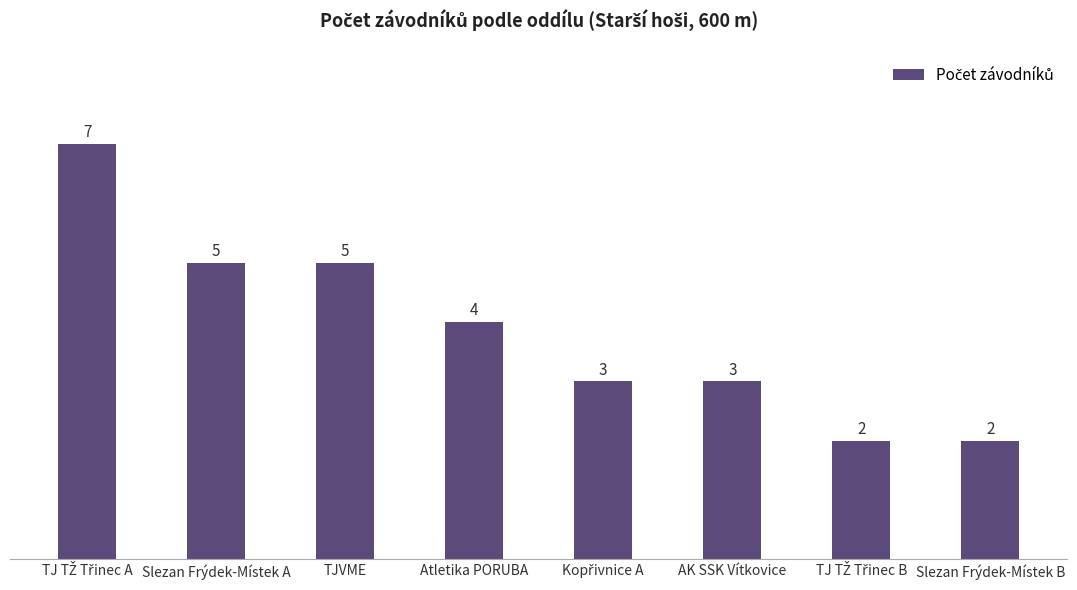

Between AK SSK Vítkovice and Slezan Frýdek-Místek B, which is larger?

AK SSK Vítkovice